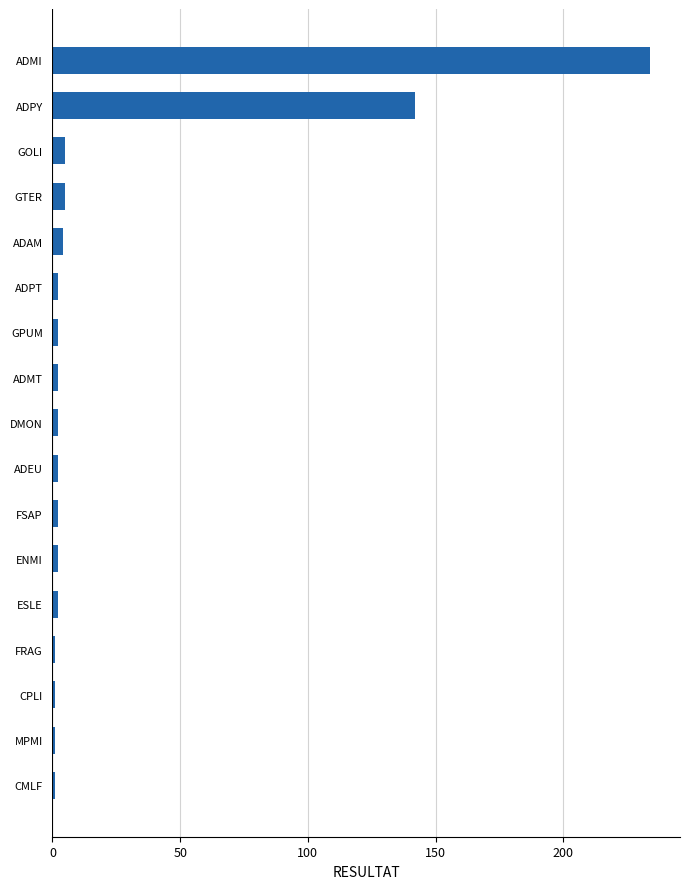

How many bars are there in total?

17